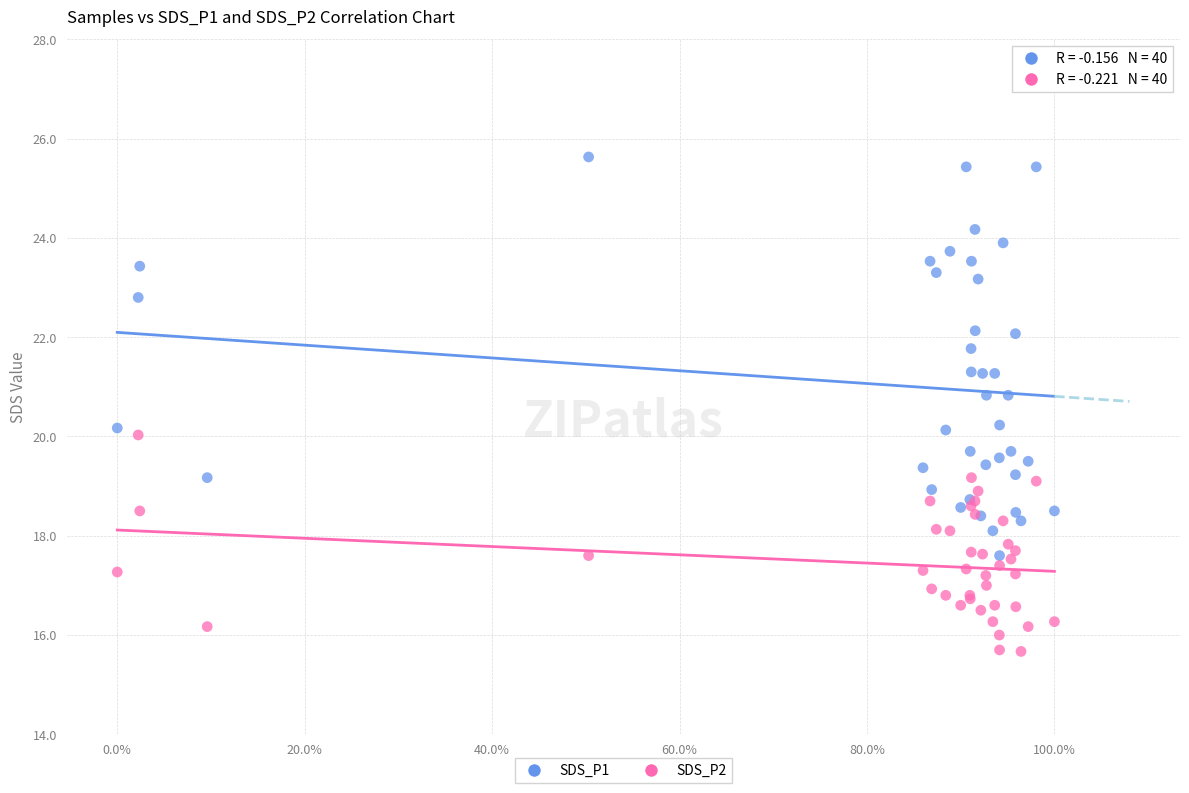

Which series reaches the minimum Y coordinate?

SDS_P2